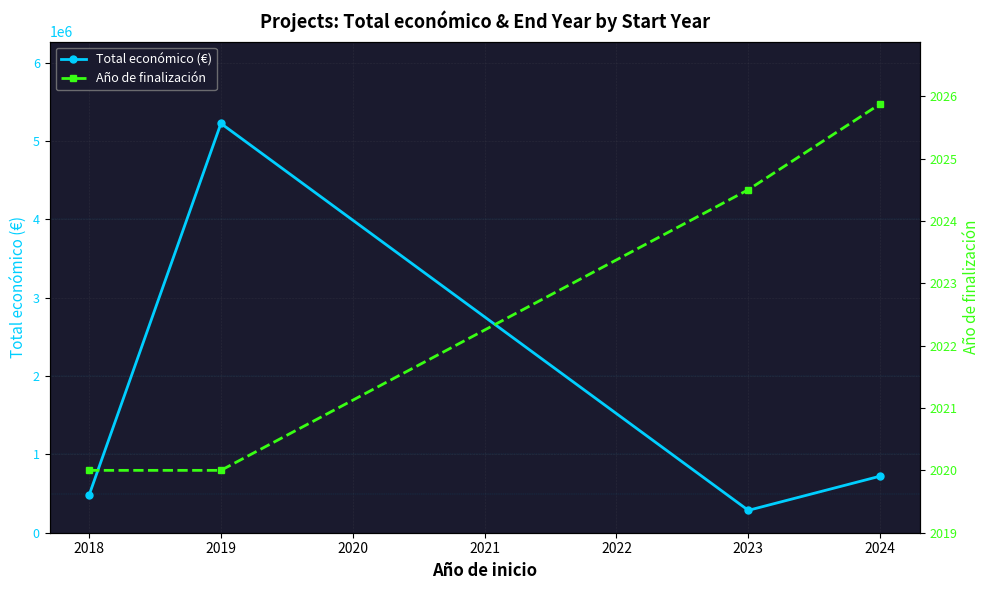

List the labels in order of Total económico (€) value, largest first.

2019, 2024, 2018, 2023